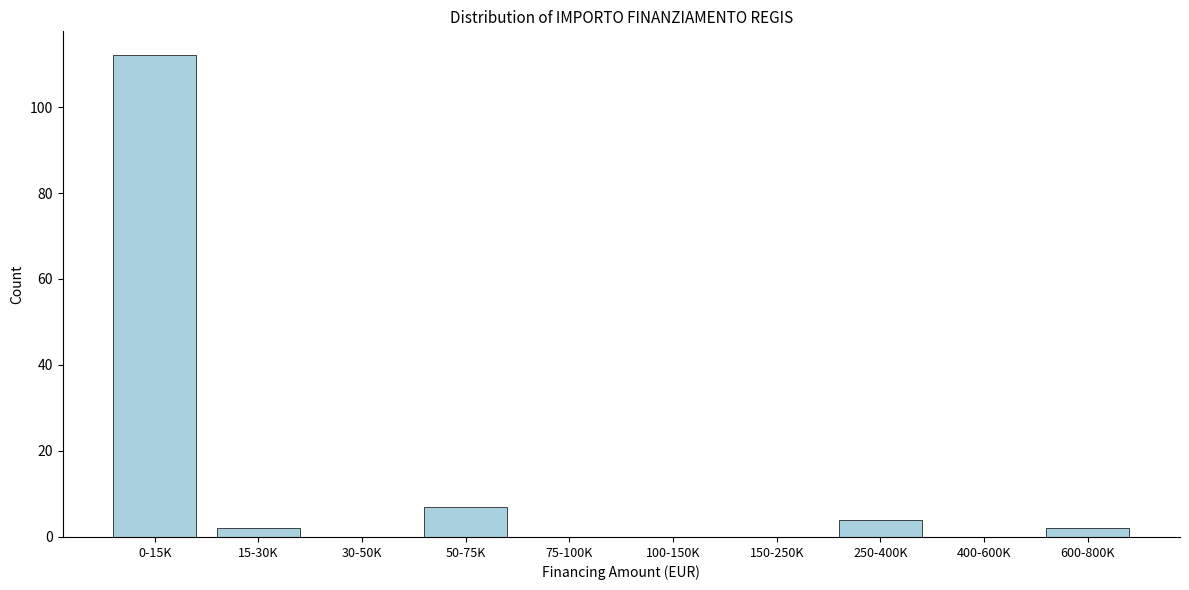

Reading right to left, list all the values displayed in this chart.

600-800K=2	400-600K=0	250-400K=4	150-250K=0	100-150K=0	75-100K=0	50-75K=7	30-50K=0	15-30K=2	0-15K=112